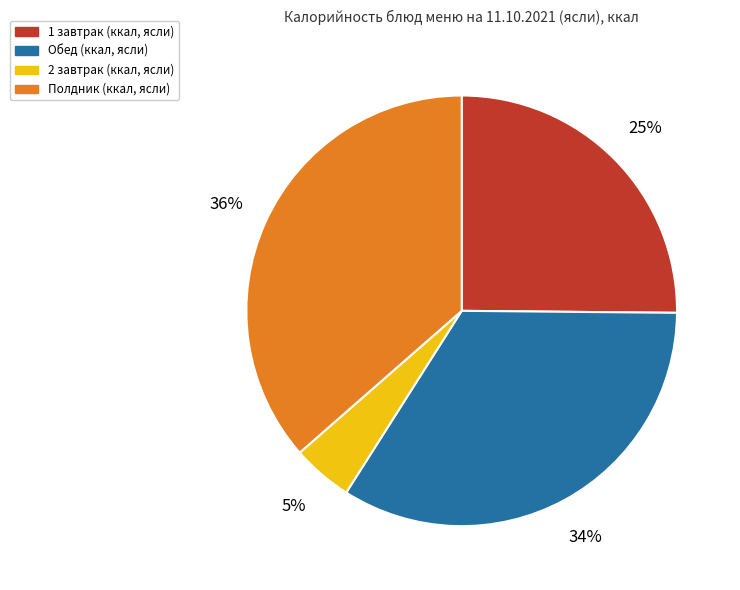

Is it true that 2 завтрак (ккал, ясли) is 5% of the pie?

True